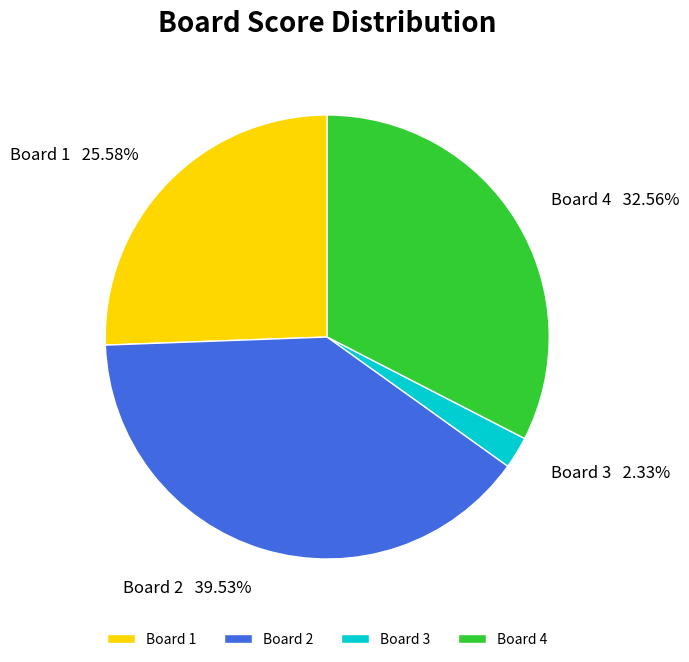

Does Board 2 account for over 50% of the chart?

No